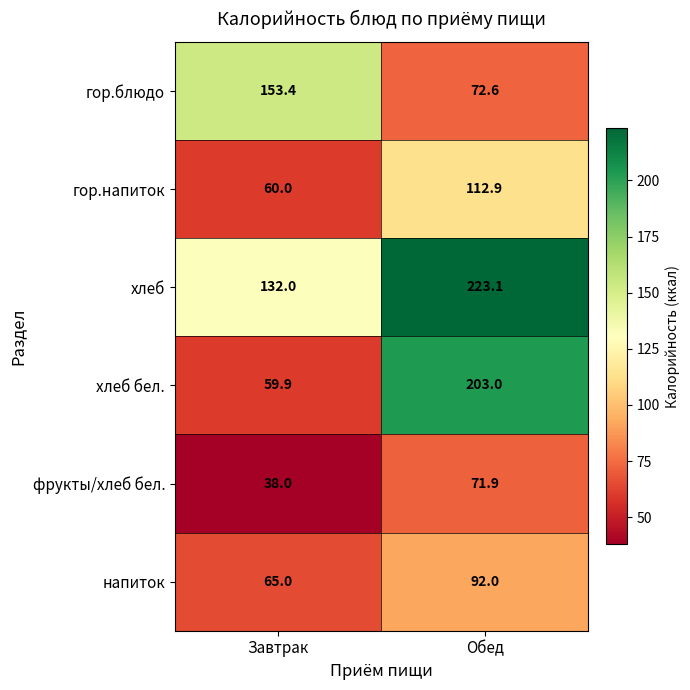

At which category does the chart reach its minimum across all series?

Завтрак